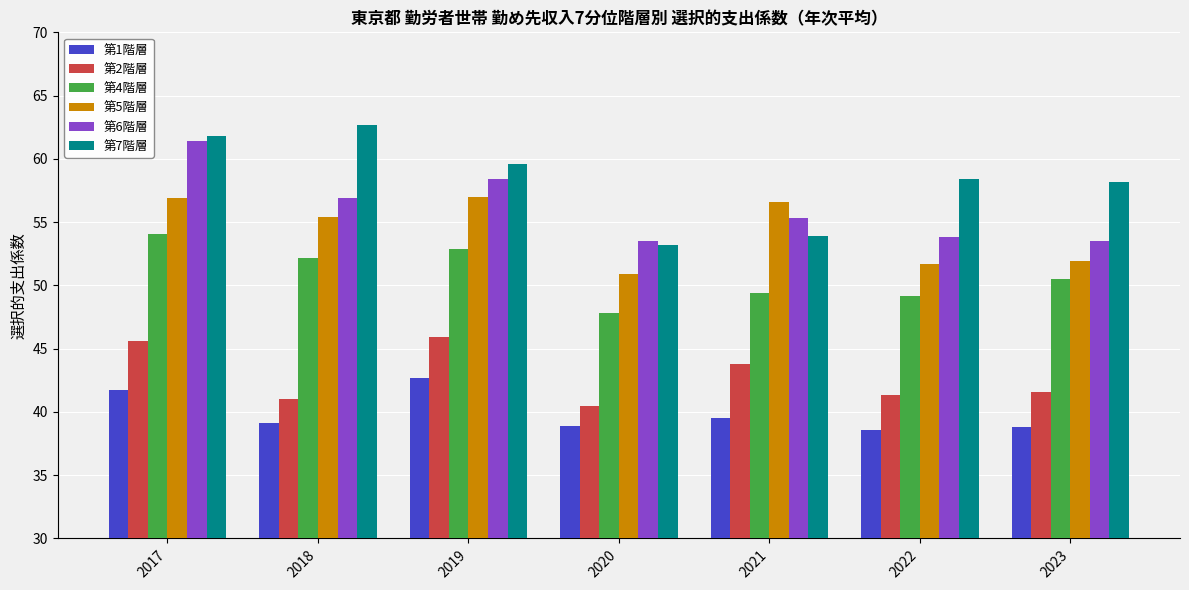

What is the maximum value shown in the chart?

62.7